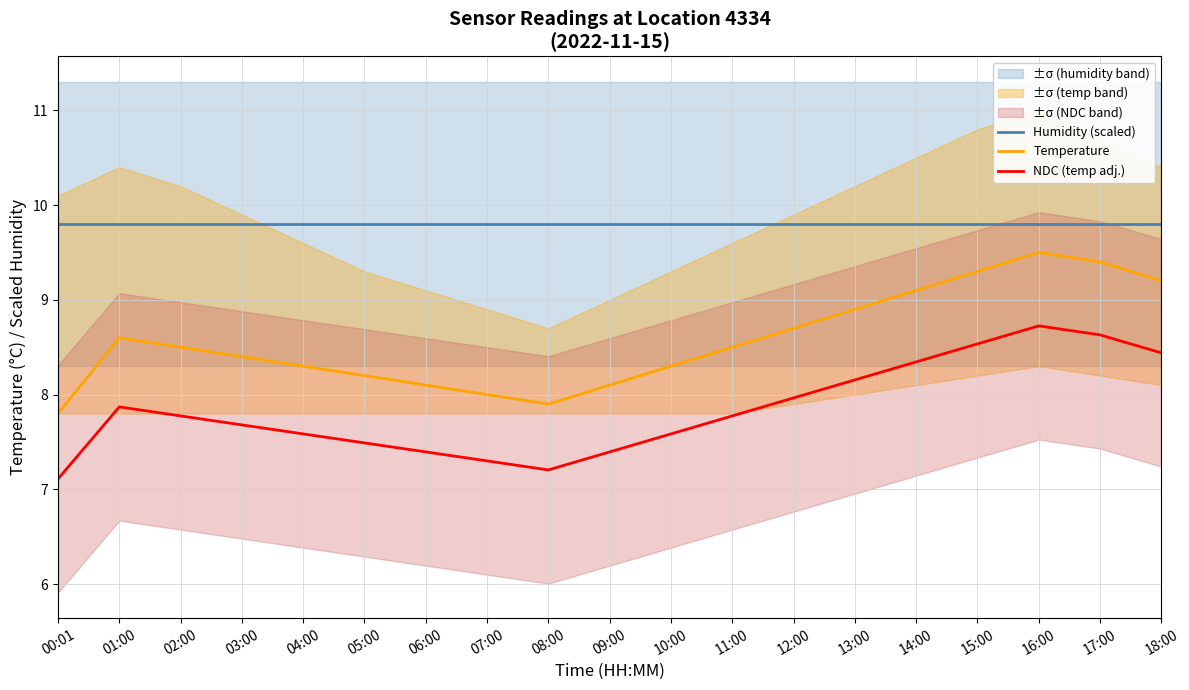

What is the label of the 19th point from the left?

18:00